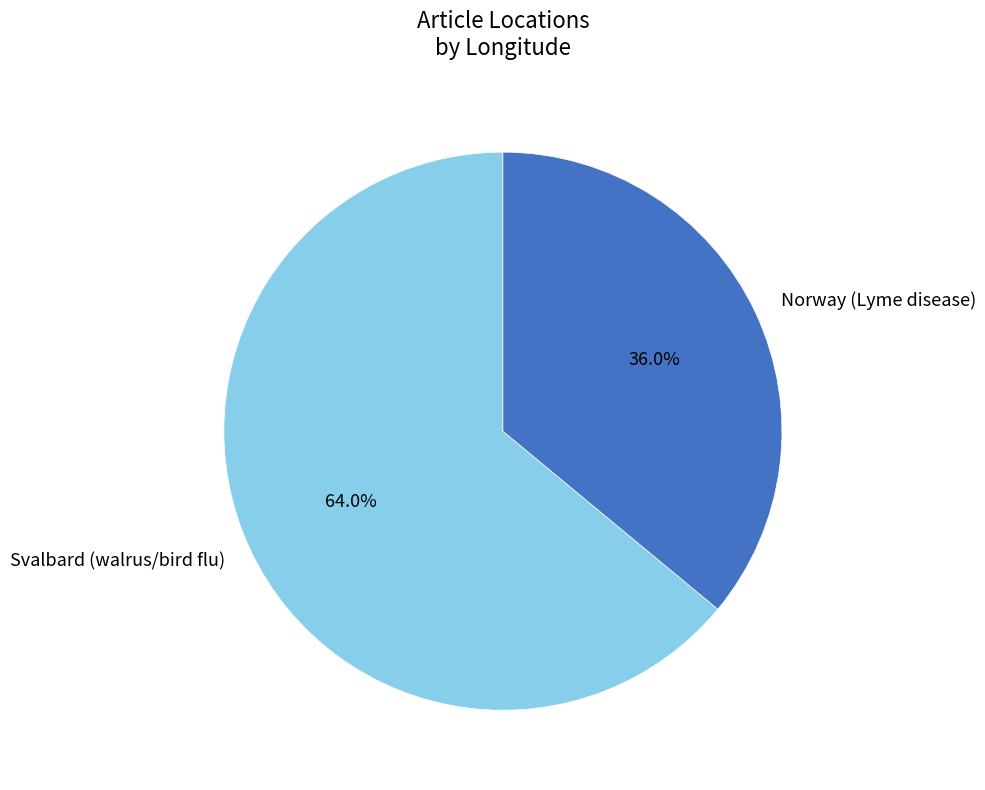

Is it true that Svalbard (walrus/bird flu) is 78% of the pie?

False